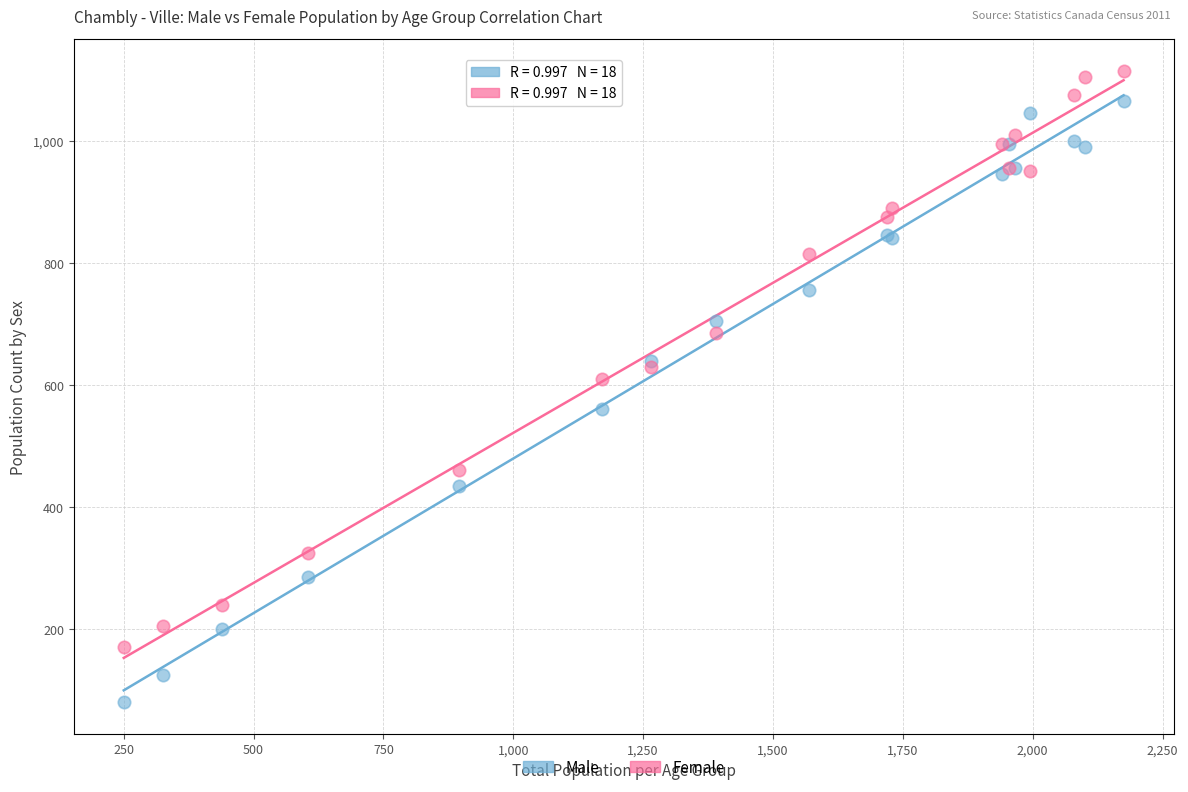

Which series contains the highest Y value?

Female